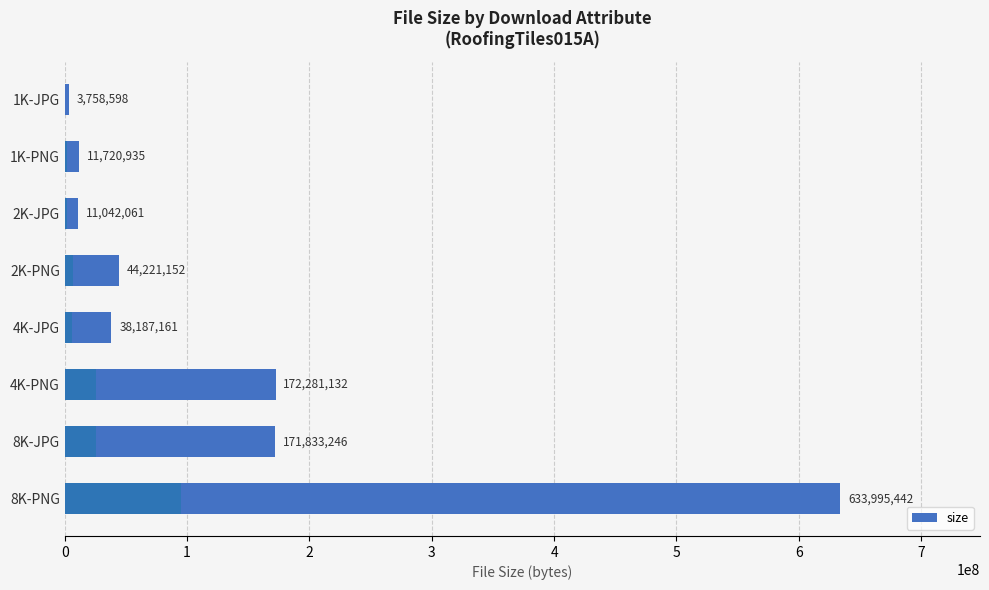

At which label does the data first exceed 44221152?

4K-PNG